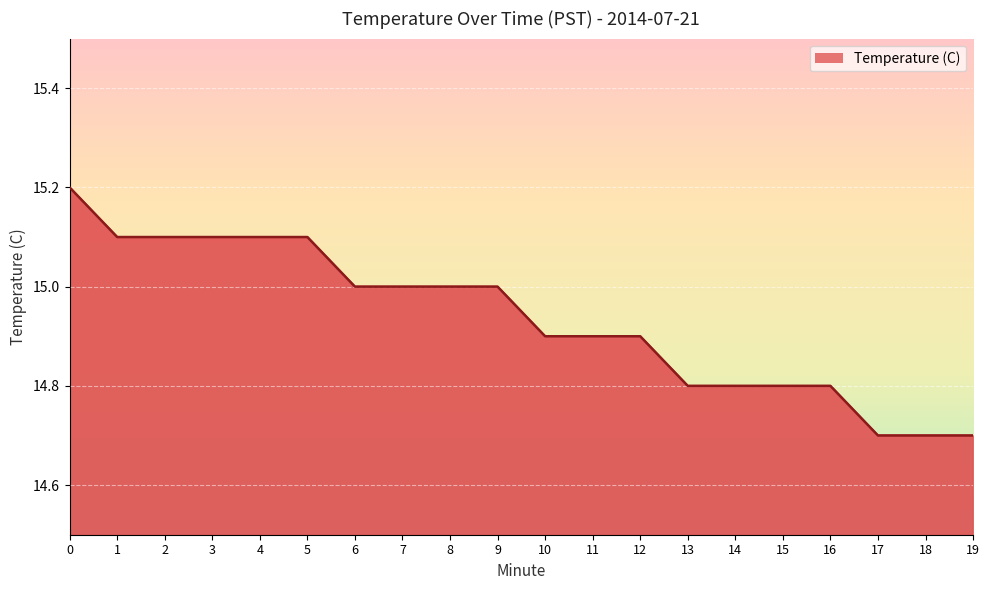

What is the ratio of the value at 11 to the value at 6?

1.0